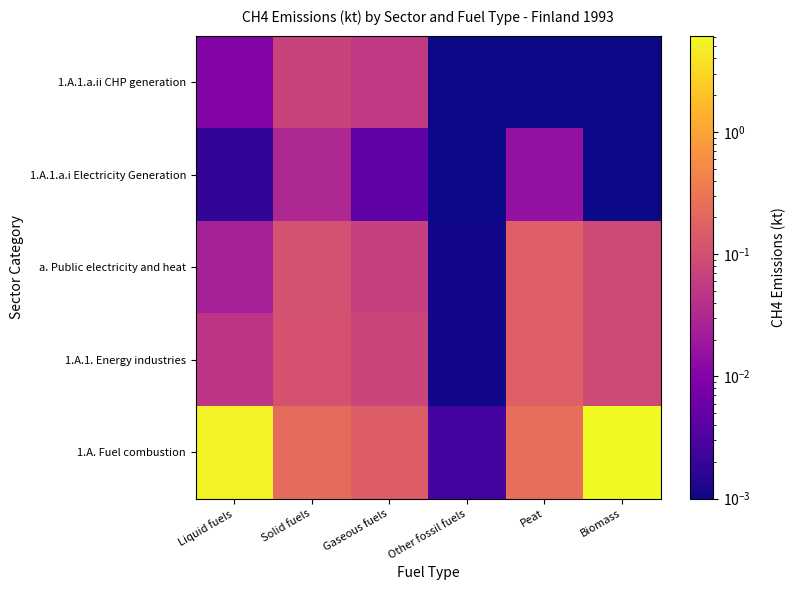

At how many categories does at least one series exceed 0?

6